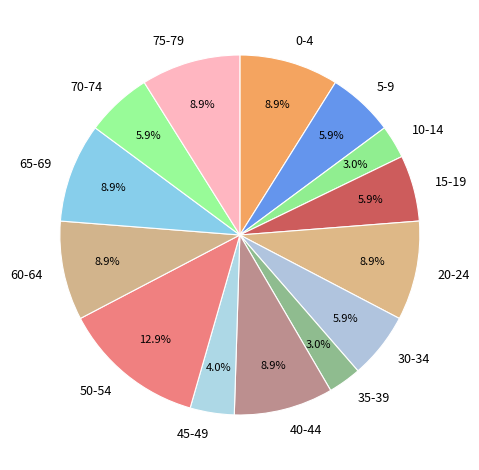

To the nearest percent, what percentage of the pie is 50-54?

13%